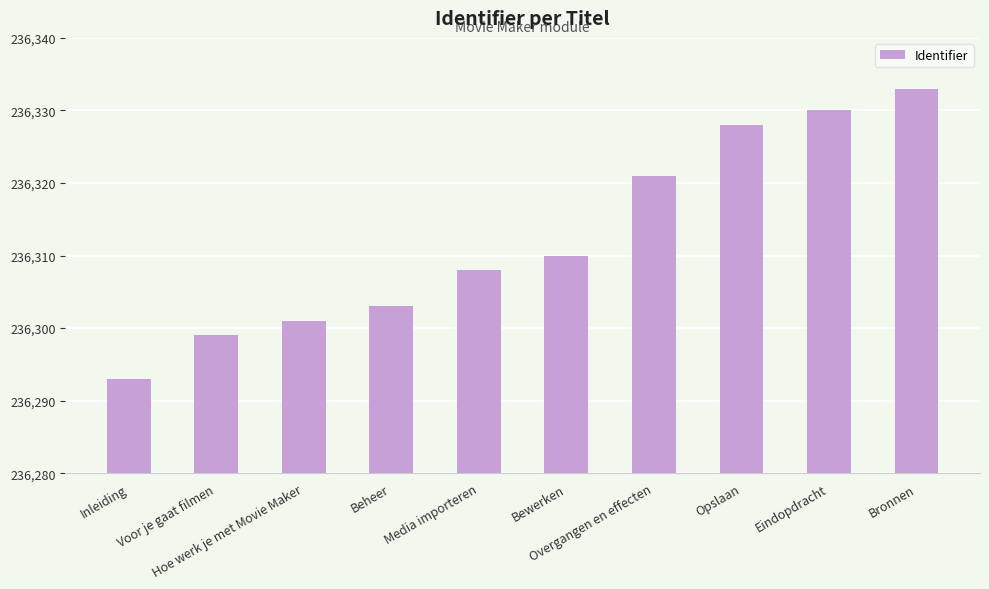

What is the change in value from Voor je gaat filmen to Beheer?

+4